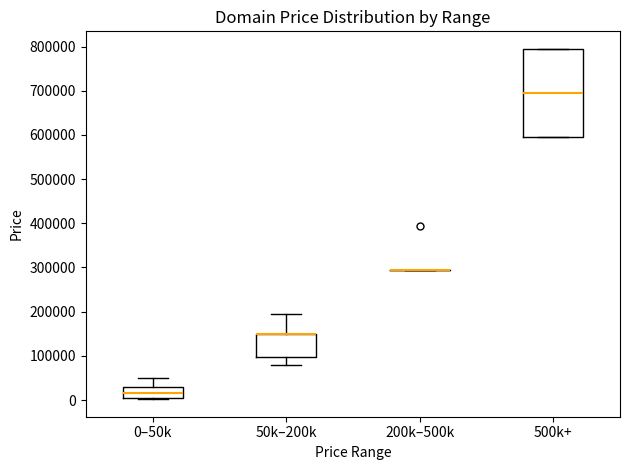

Comparing the boxes themselves (not the whiskers), which one is the tallest?

500k+